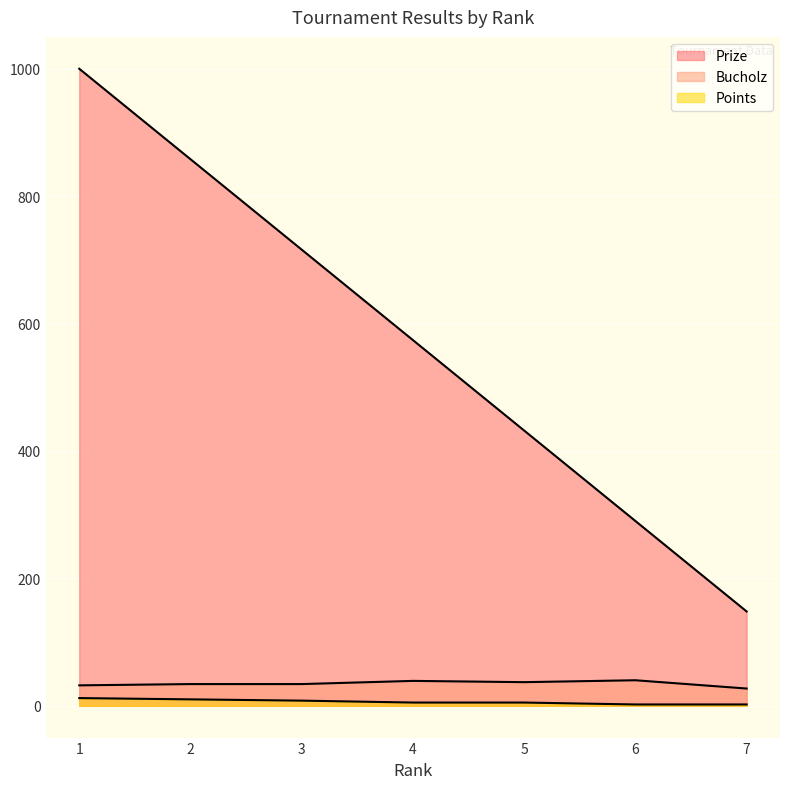

What is the total value across all series at 7?

177